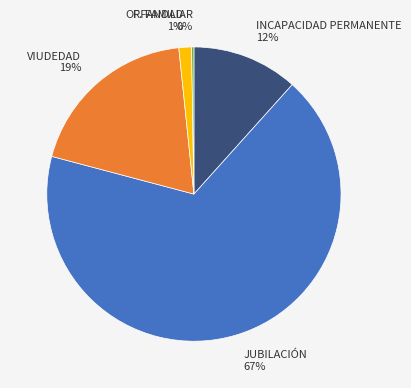

What is the ratio of the value at VIUDEDAD to the value at JUBILACIÓN?

0.3